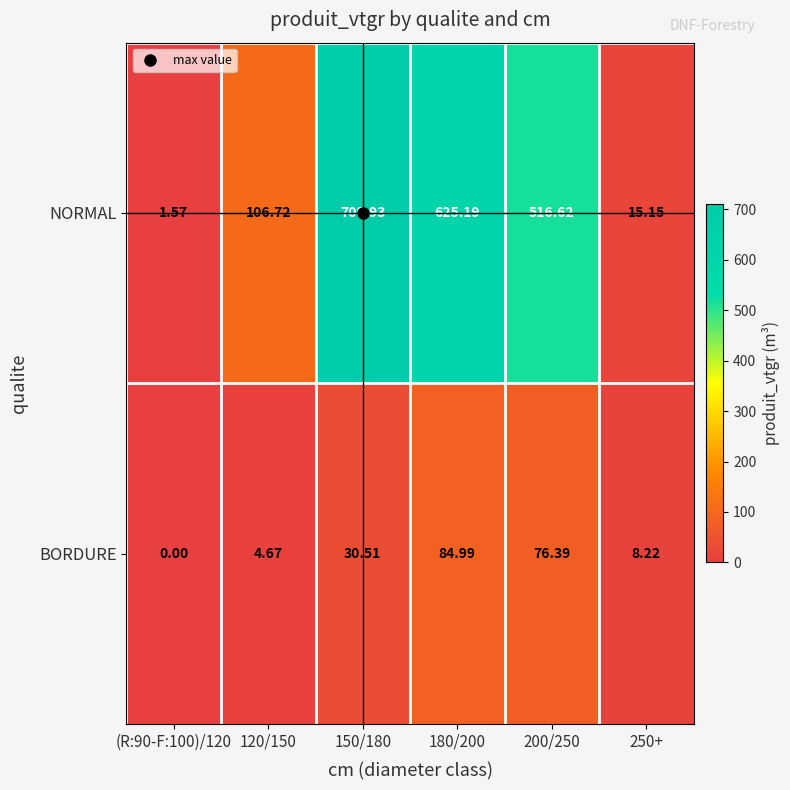

Between 150/180 and 180/200, which series saw the biggest shift?

NORMAL